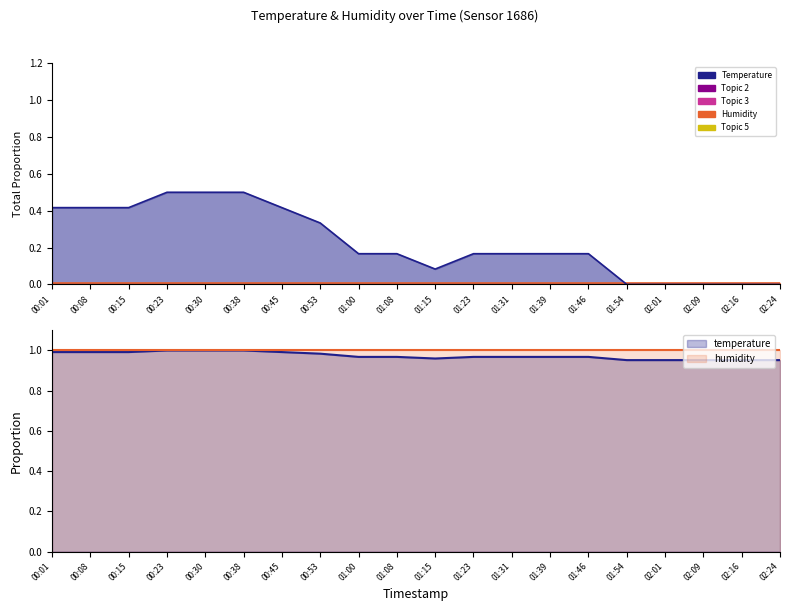

What is the value of the 4th point from the left?

0.5